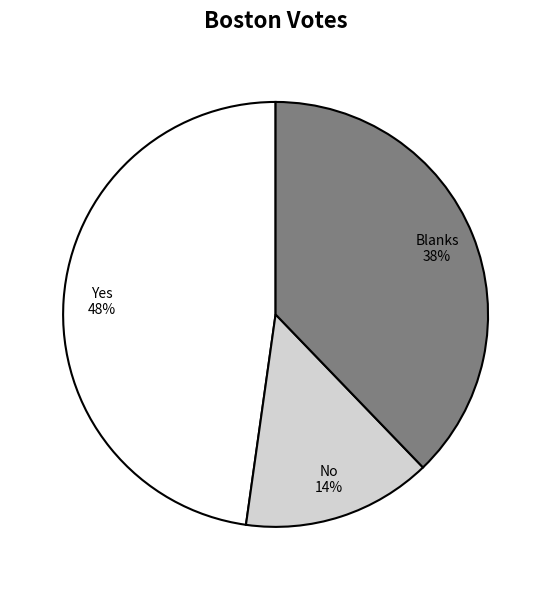

Which category has the smallest portion of the pie?

No